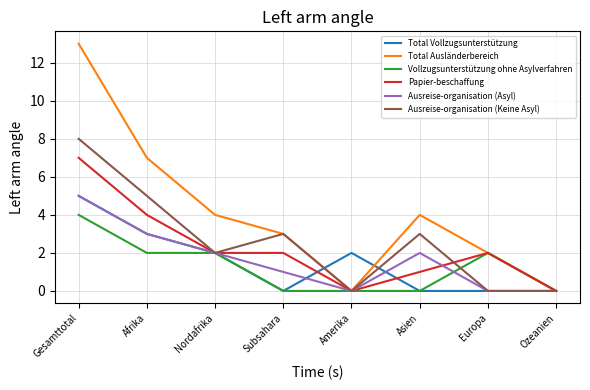

Which series has the largest total across all categories?

Total Ausländerbereich